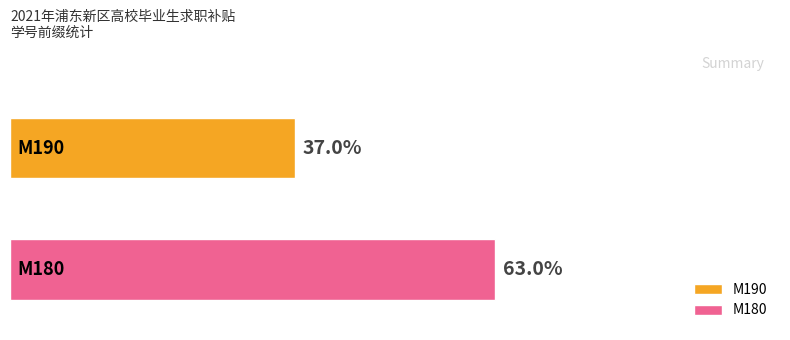

Which series has the widest spread of values?

M190